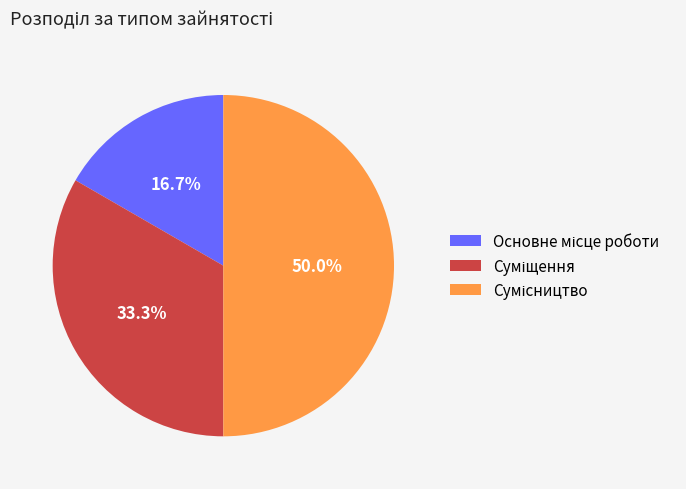

What is the change in value from Суміщення to Сумісництво?

+1